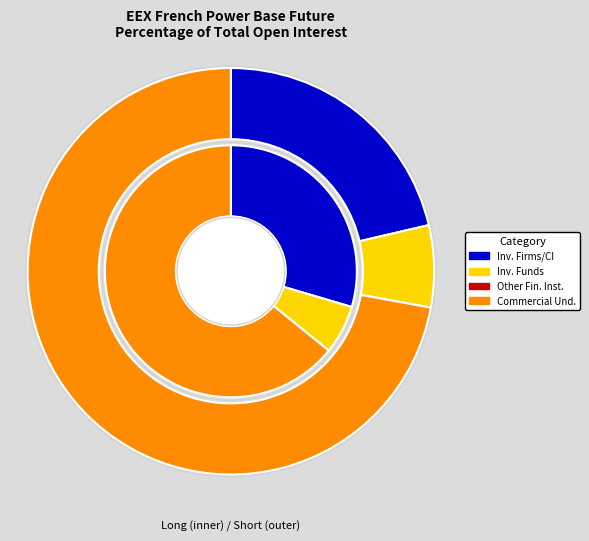

Is it true that Investment Firms or credit institutions is 30% of the pie?

True